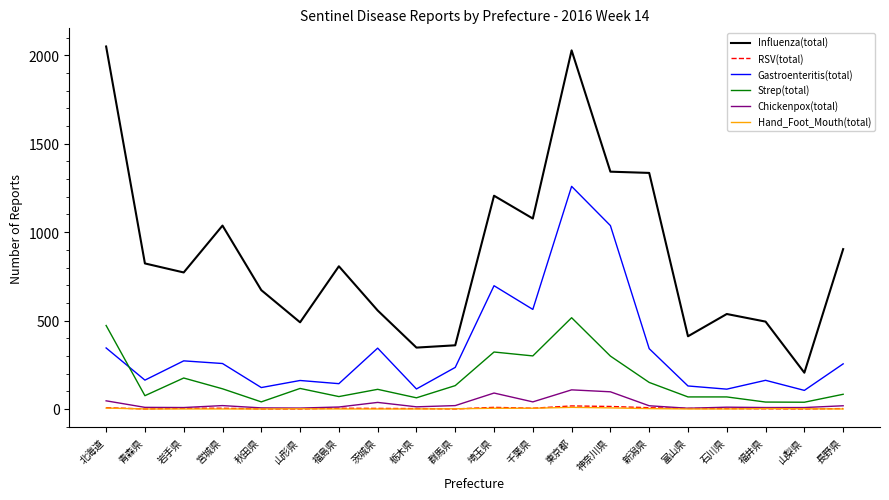

What is the maximum value shown in the chart?

2050